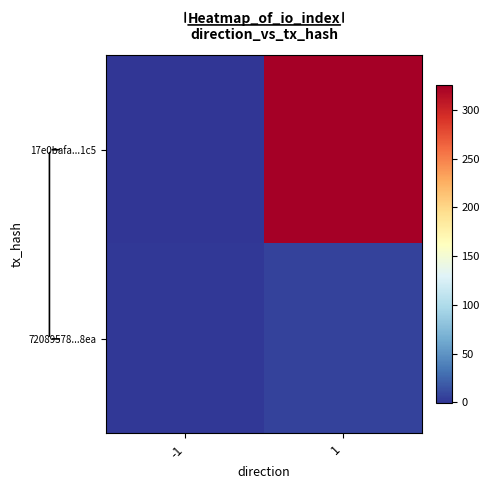

Which series has the widest spread of values?

17e0bafa...1c5